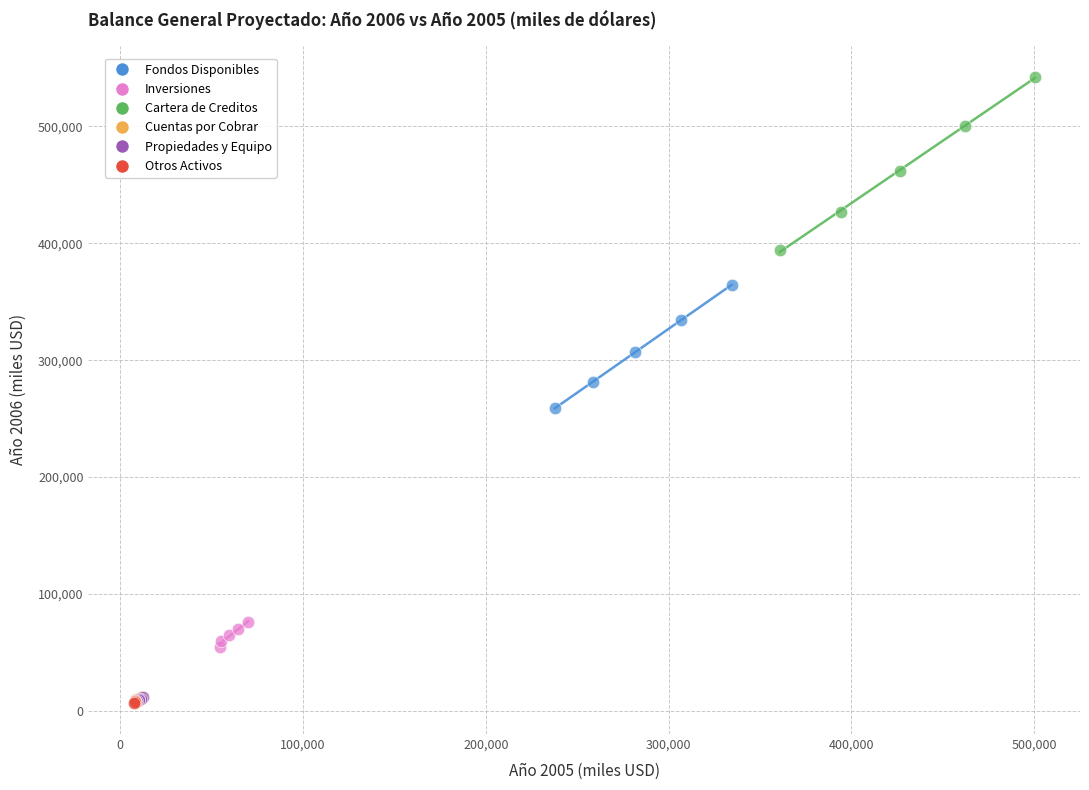

Which series has the widest spread of Y values?

Cartera de Creditos